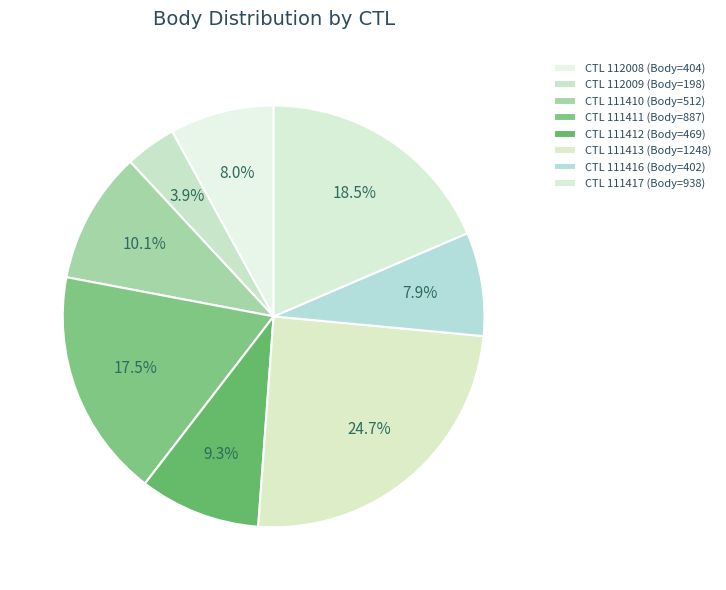

How many segments does this pie chart have?

8